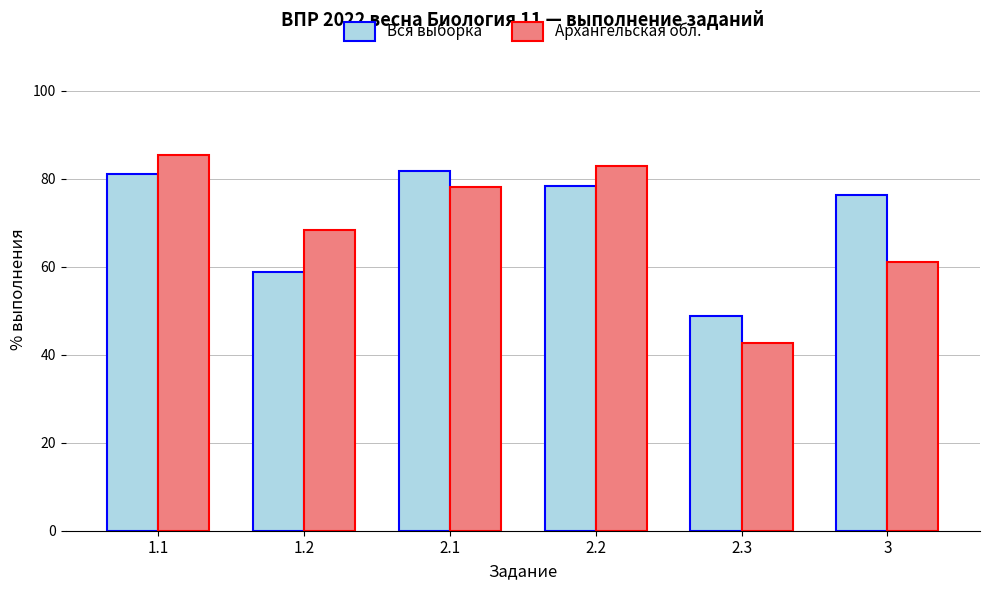

What is the sum of all Архангельская обл. values?

418.3